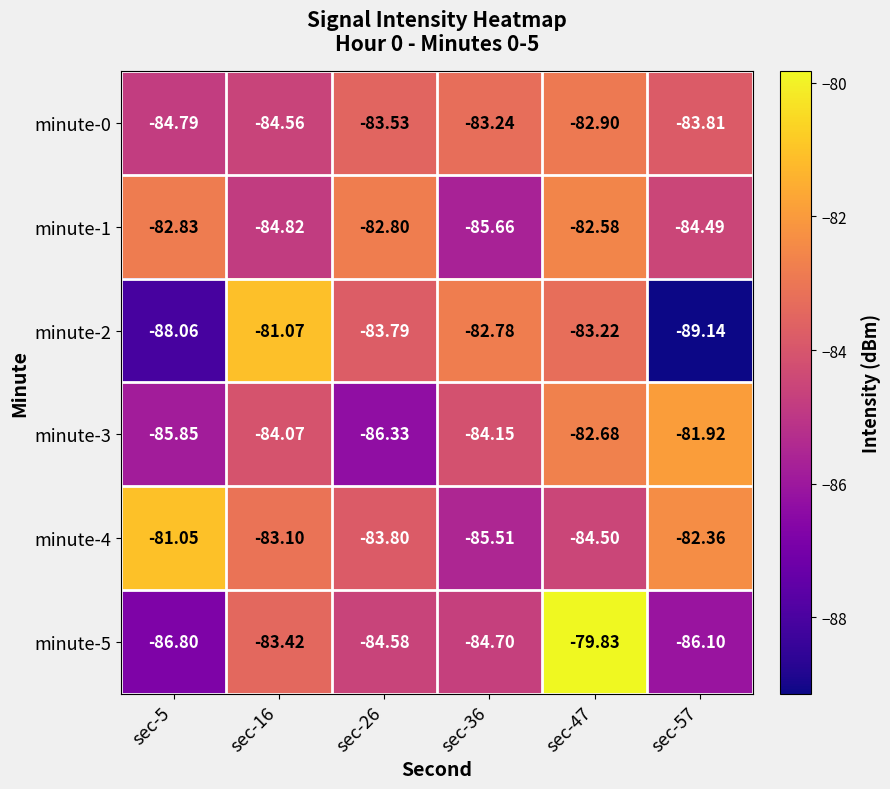

Is the value of minute-3 at sec-16 greater than the value of minute-2 at sec-26?

No